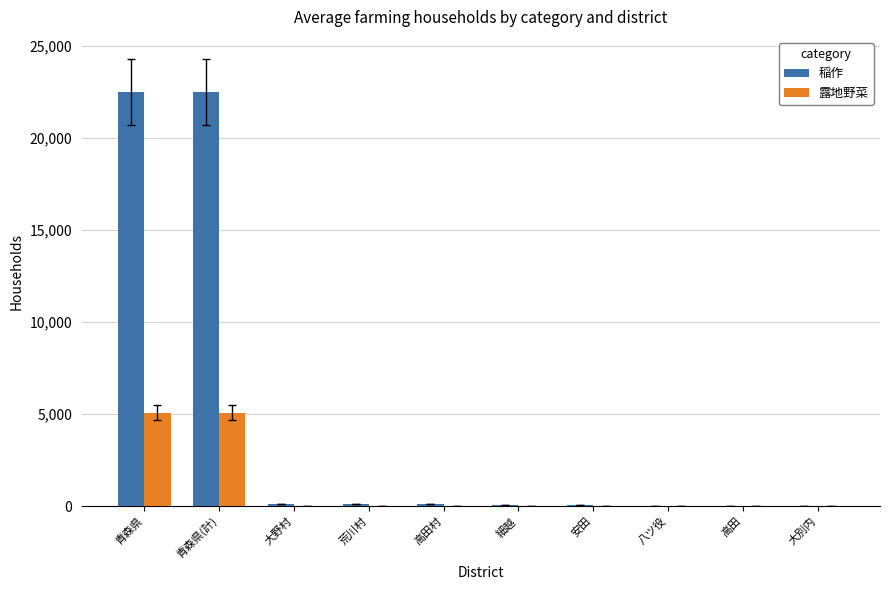

The 稲作 series shows 31647 at 青森県(計). True or false?

False